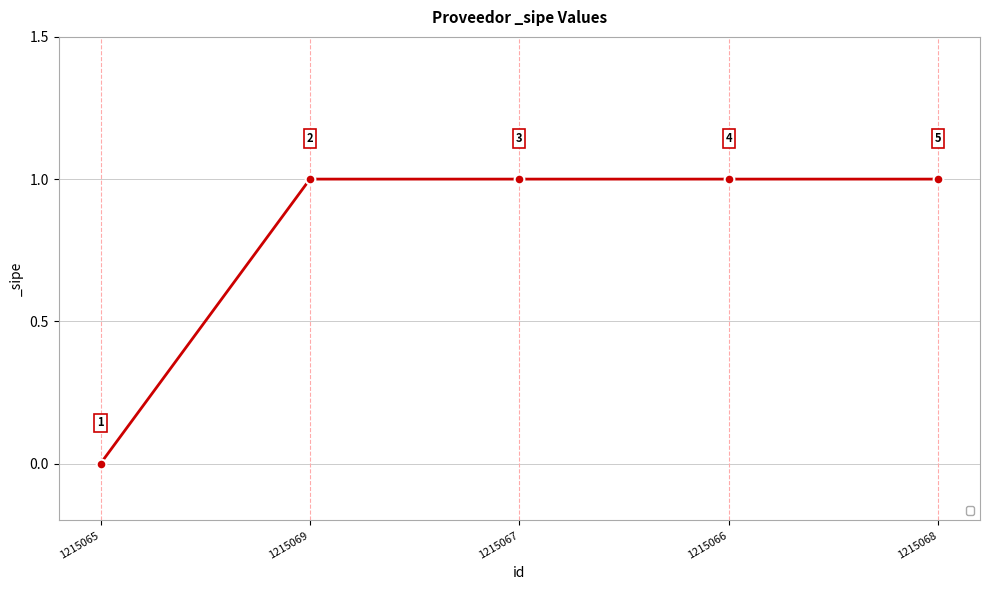

Between 1215065 and 1215067, which is larger?

1215067